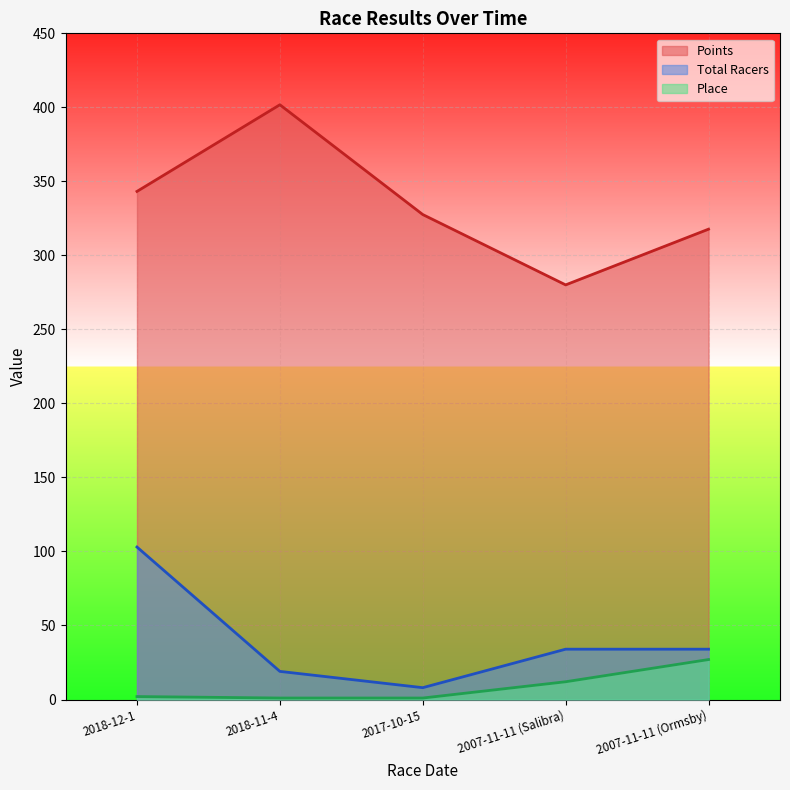

What position from the left is 2018-12-1?

1